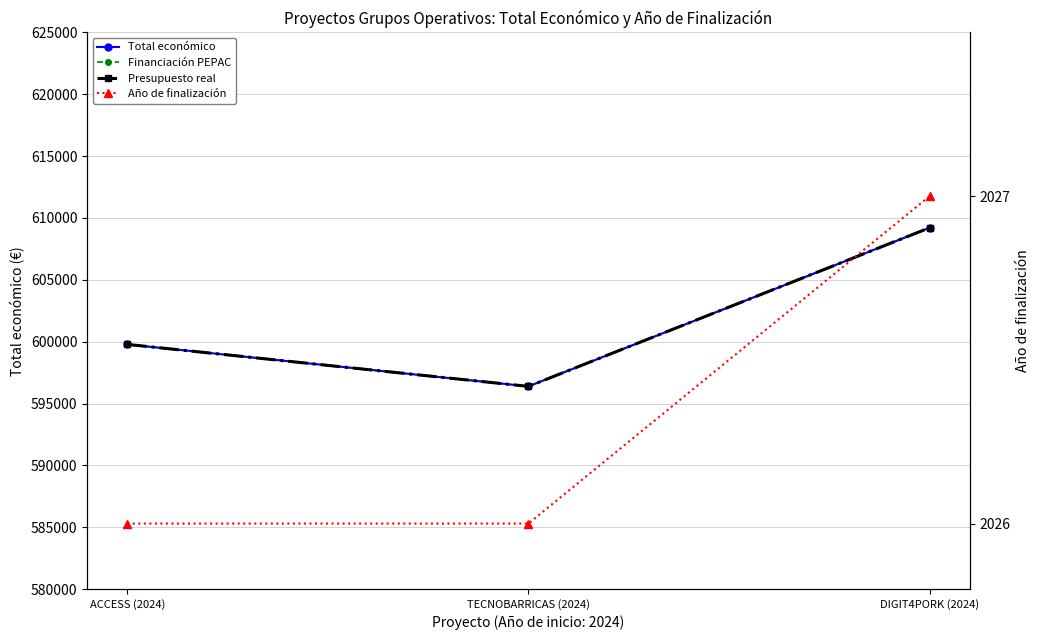

Rank the categories by Total económico value from highest to lowest.

DIGIT4PORK (2024), ACCESS (2024), TECNOBARRICAS (2024)